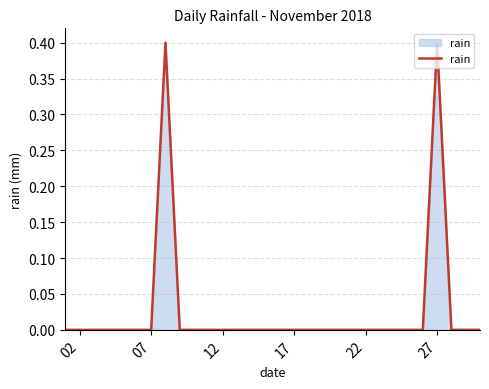

What is the maximum value shown in the chart?

0.4